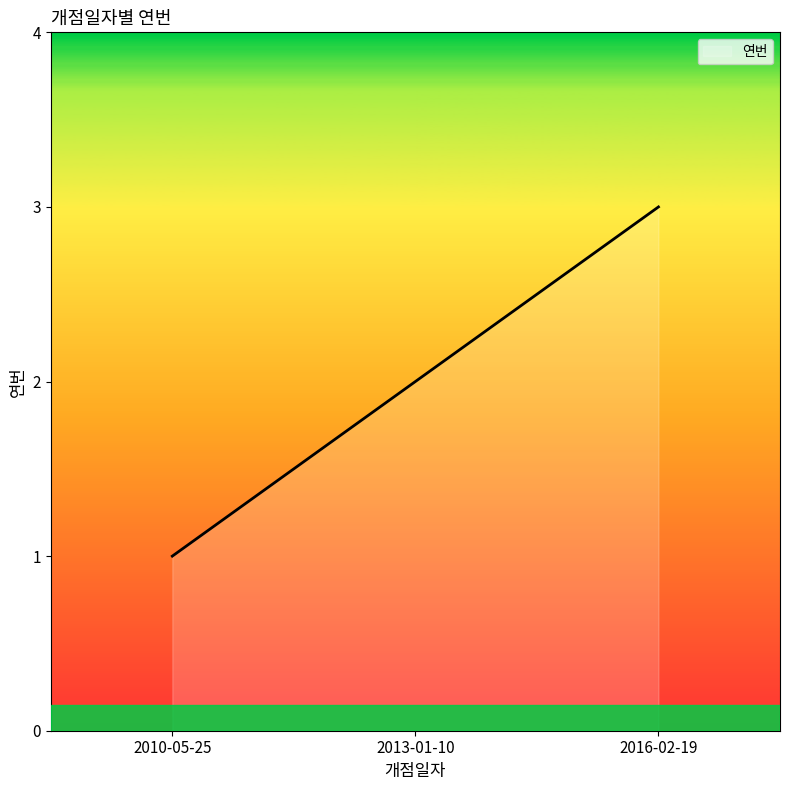

What is the label of the 3rd point from the left?

2016-02-19